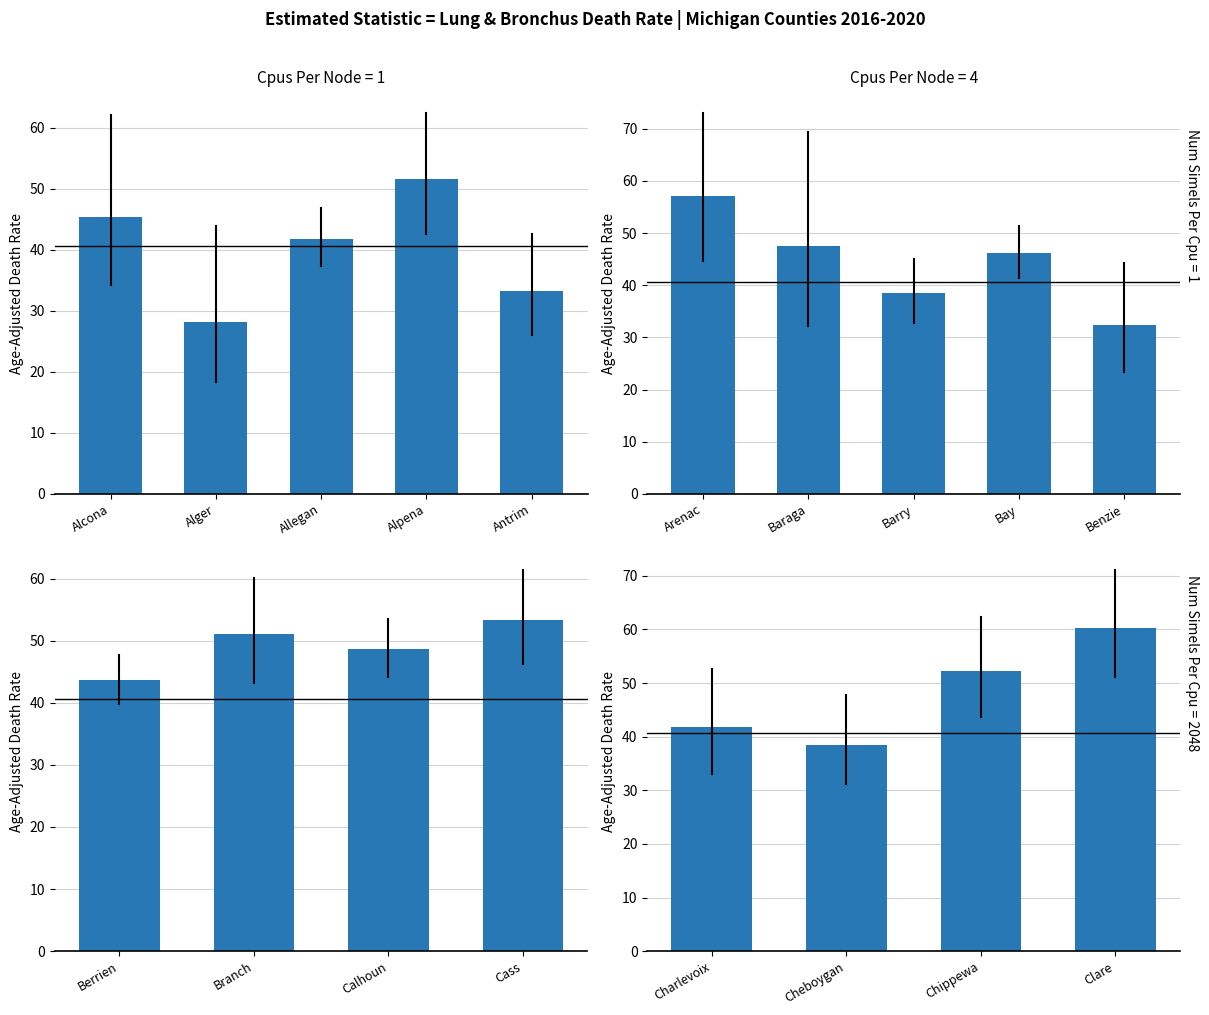

How many data points does each series have?

18